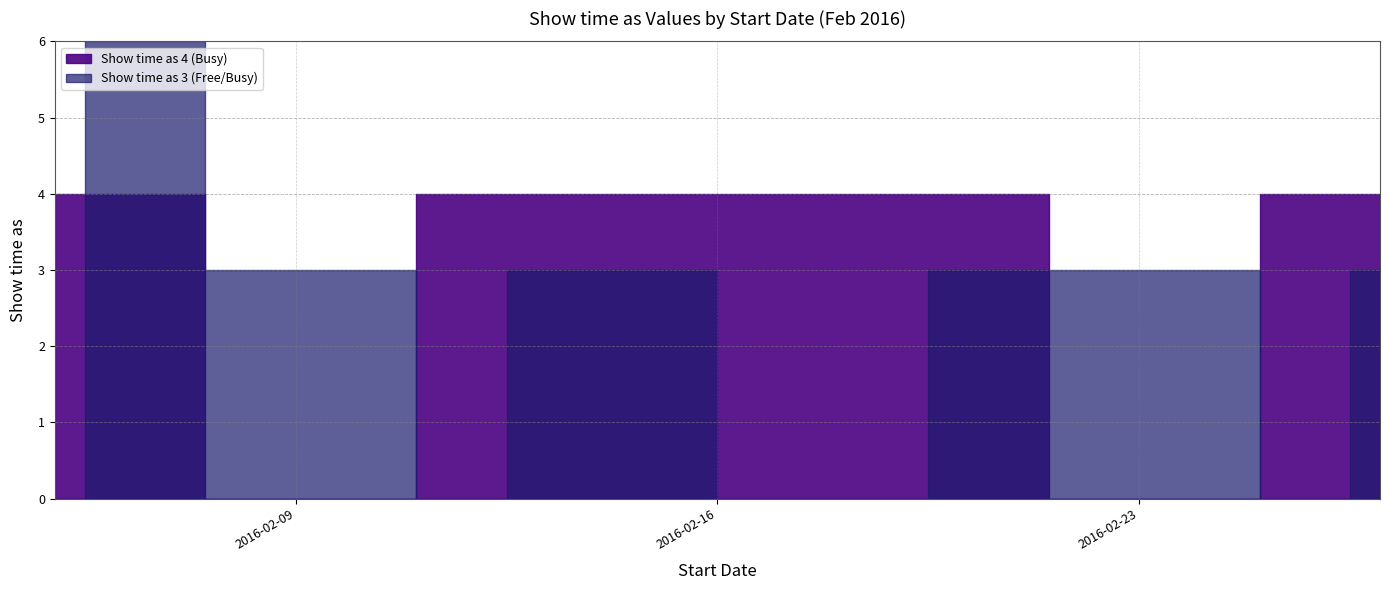

Reading left to right, extract all data points from this chart.

5/2/2016=4	6/2/2016=3	6/2/2016=3	6/2/2016=4	9/2/2016=3	10/2/2016=3	12/2/2016=4	13/2/2016=3	13/2/2016=4	19/2/2016=4	20/2/2016=3	20/2/2016=4	23/2/2016=3	24/2/2016=3	26/2/2016=4	27/2/2016=3	27/2/2016=4